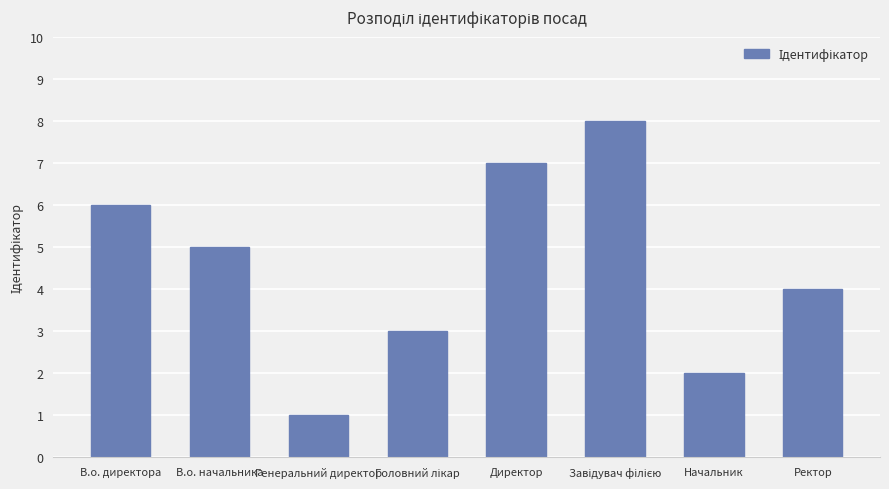

What is the change in value from Генеральний директор to Директор?

+6